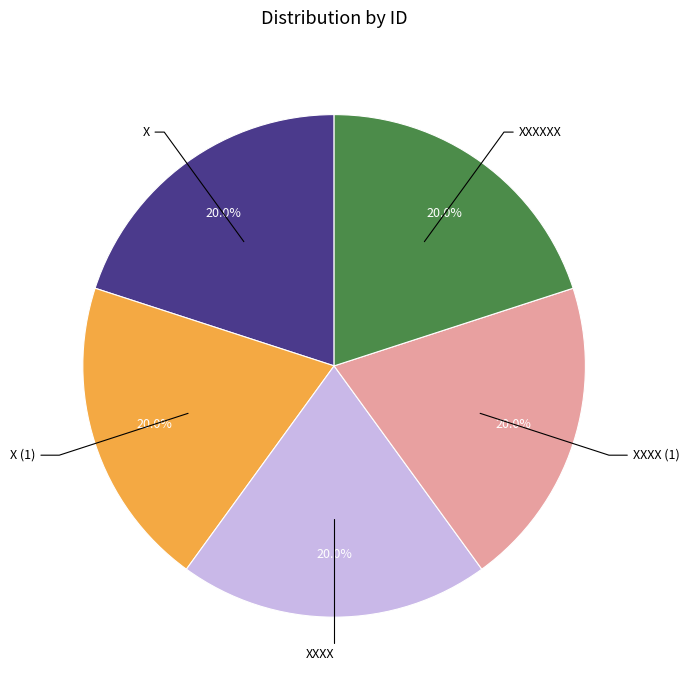

Combined, do XXXX and X account for over 50%?

No